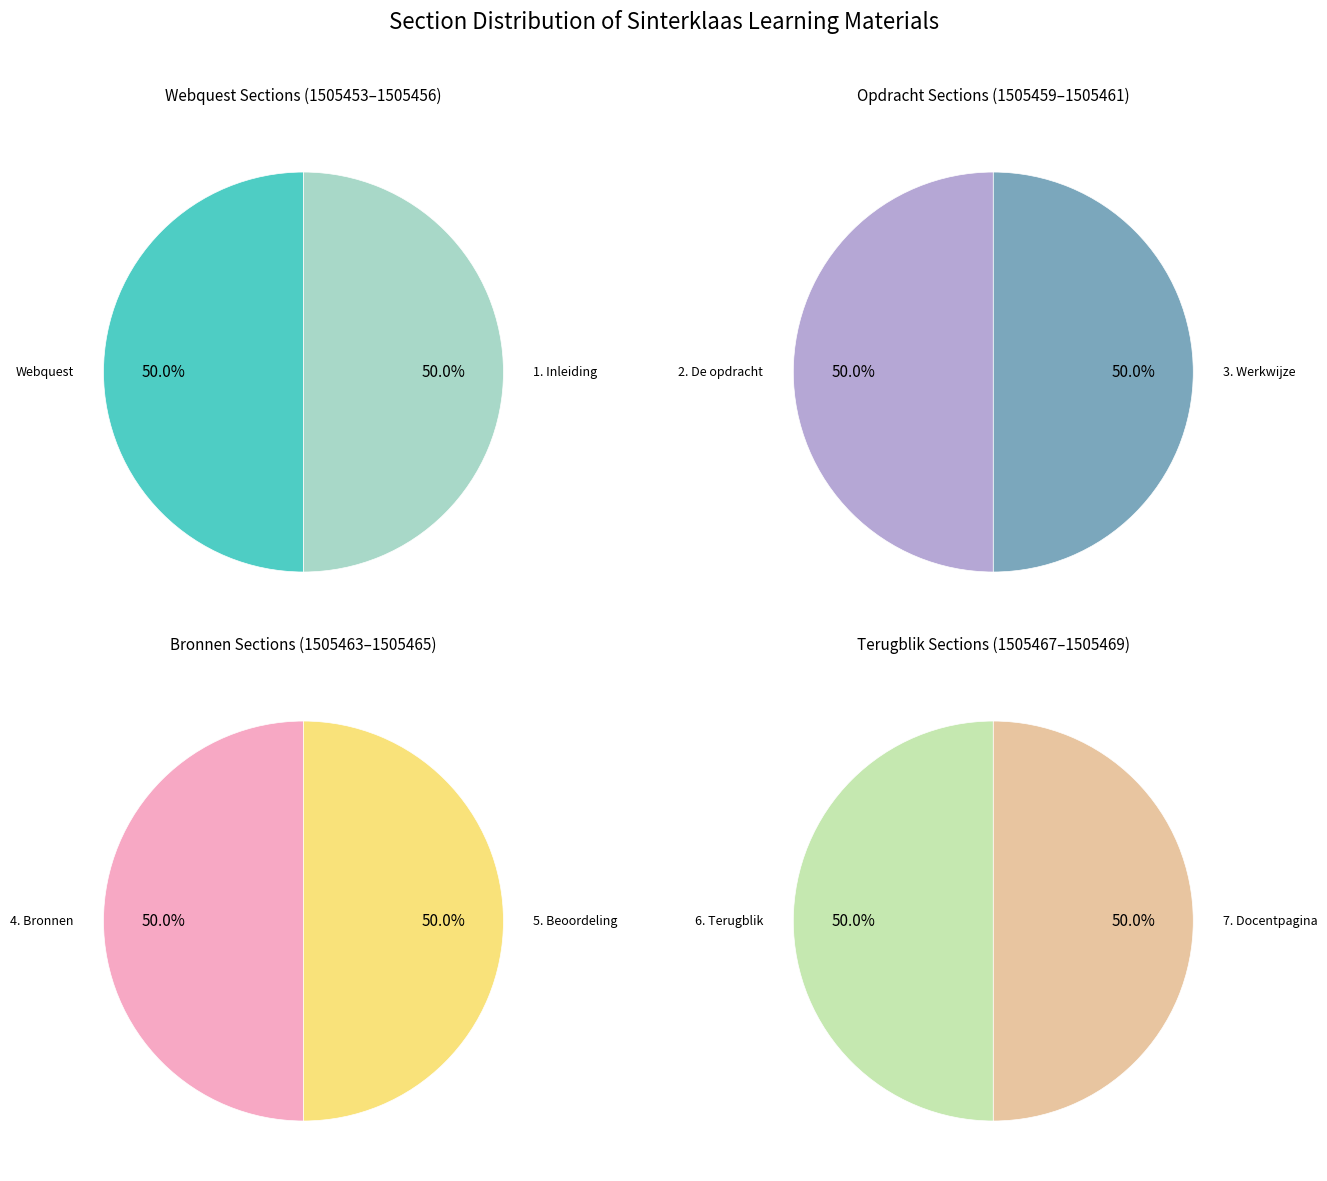

The 7. Docentpagina slice represents 1% of the pie. True or false?

False